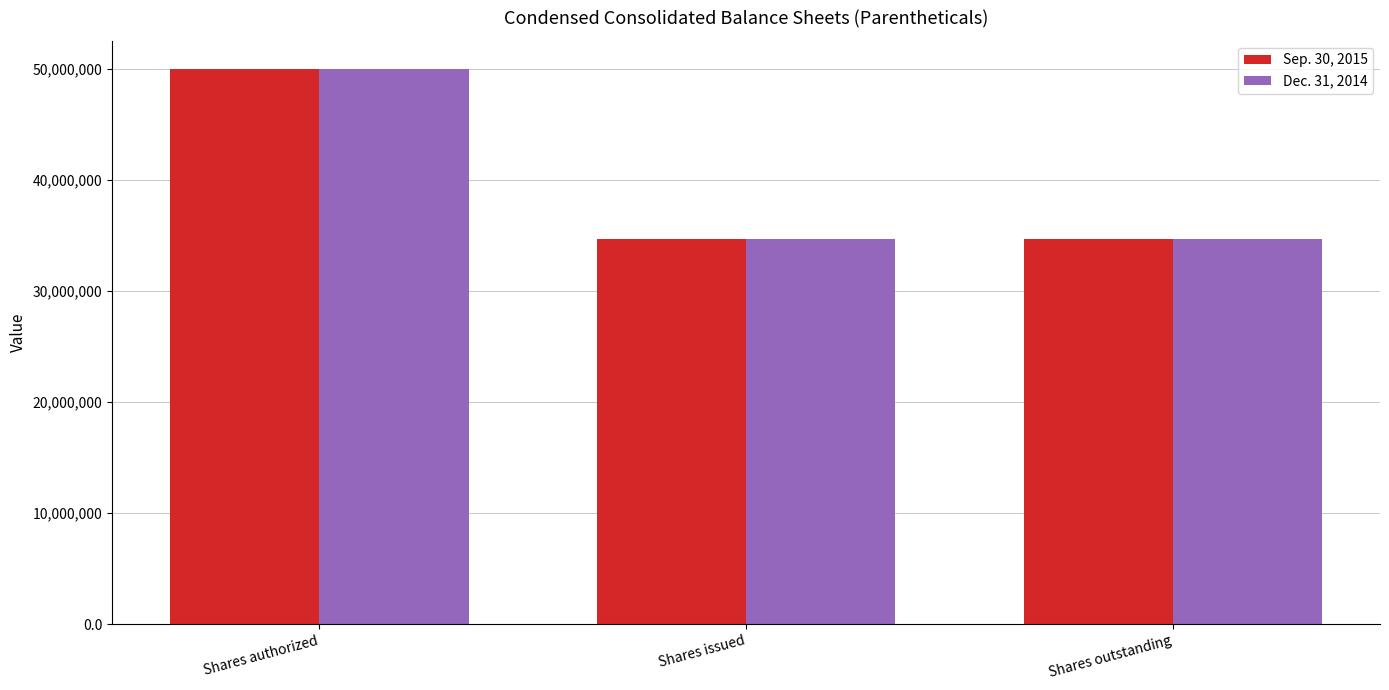

Reading left to right, extract all data points from this chart.

Sep. 30, 2015: 50000000	34672760	34672760
Dec. 31, 2014: 50000000	34672760	34672760